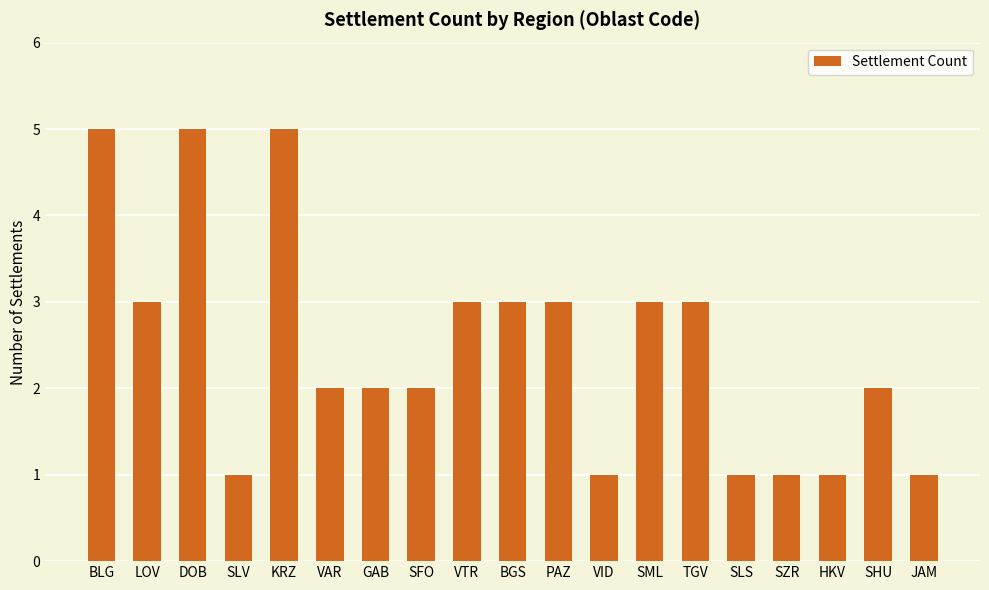

Where does the data first go above 2?

BLG